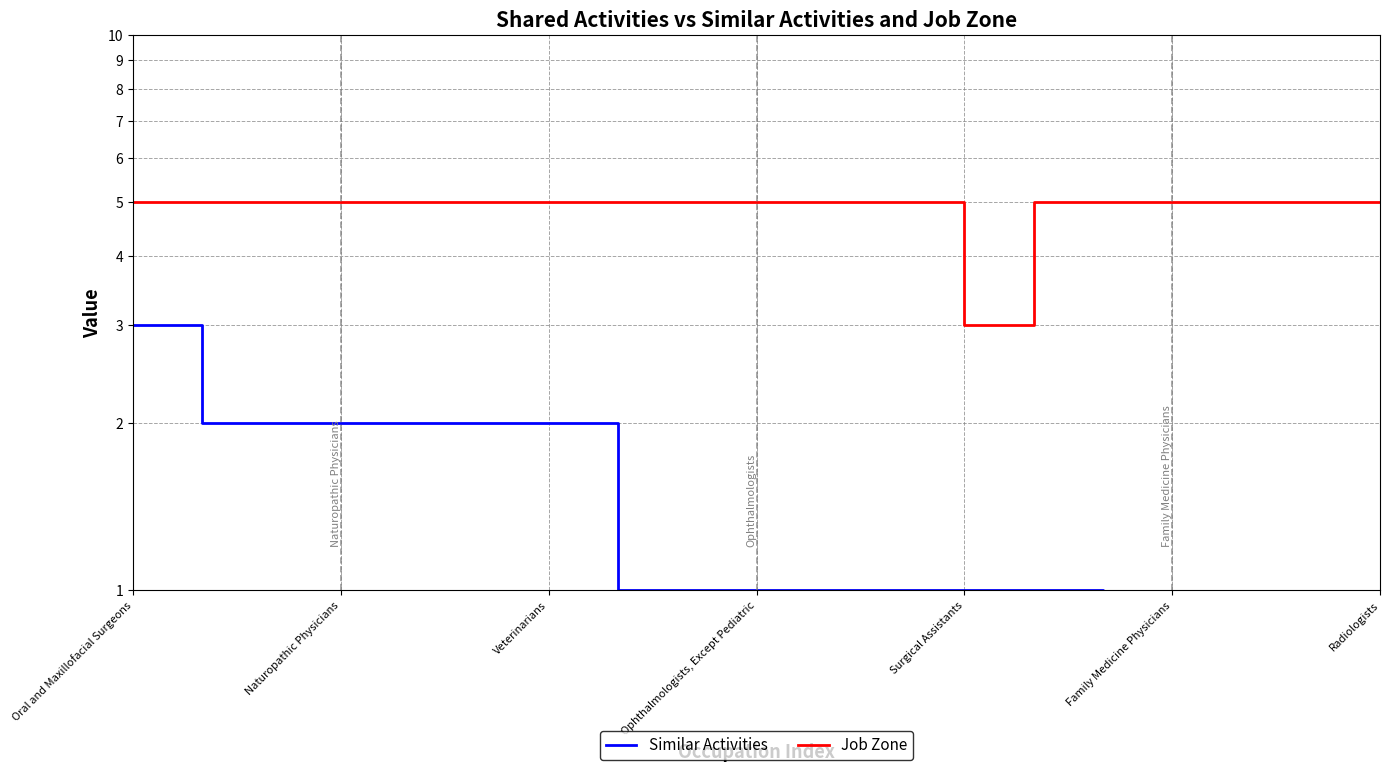

How many series are shown in this chart?

2